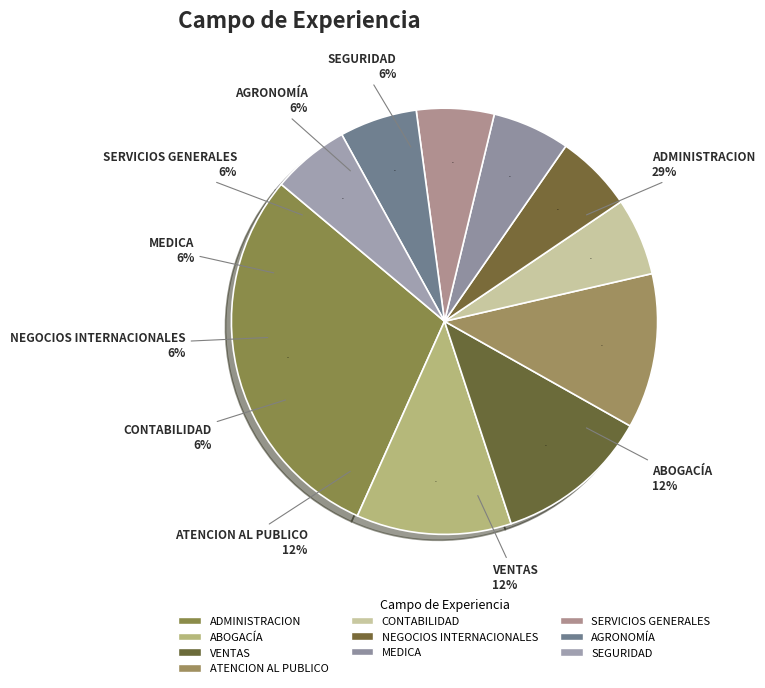

Is it true that CONTABILIDAD is 1% of the pie?

False